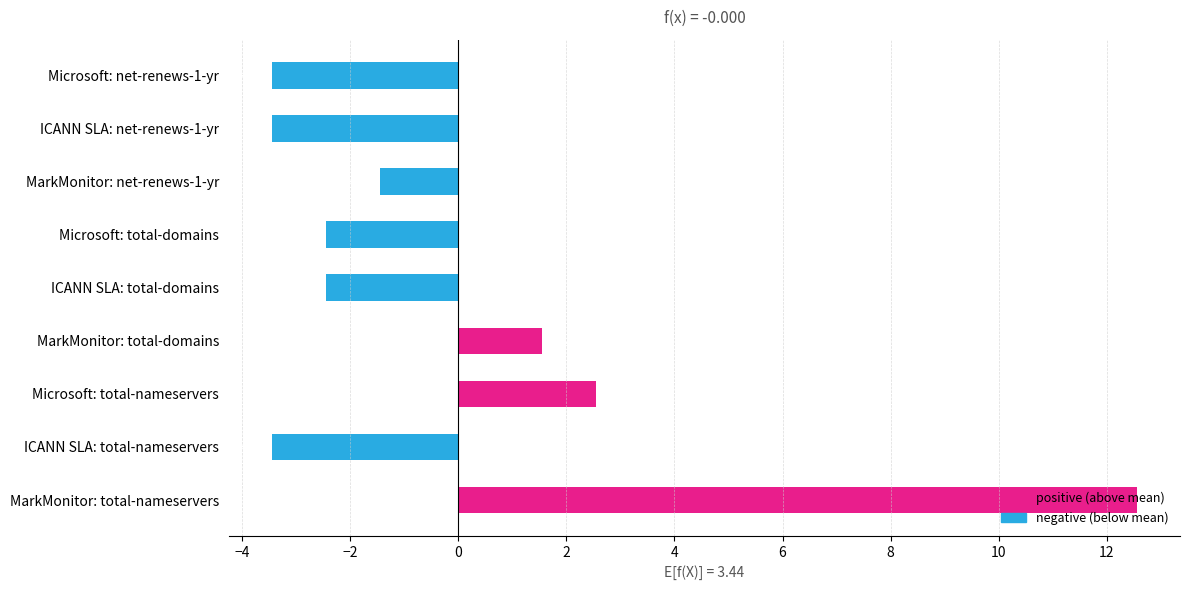

The value at MarkMonitor: total-domains is 1.6. True or false?

True